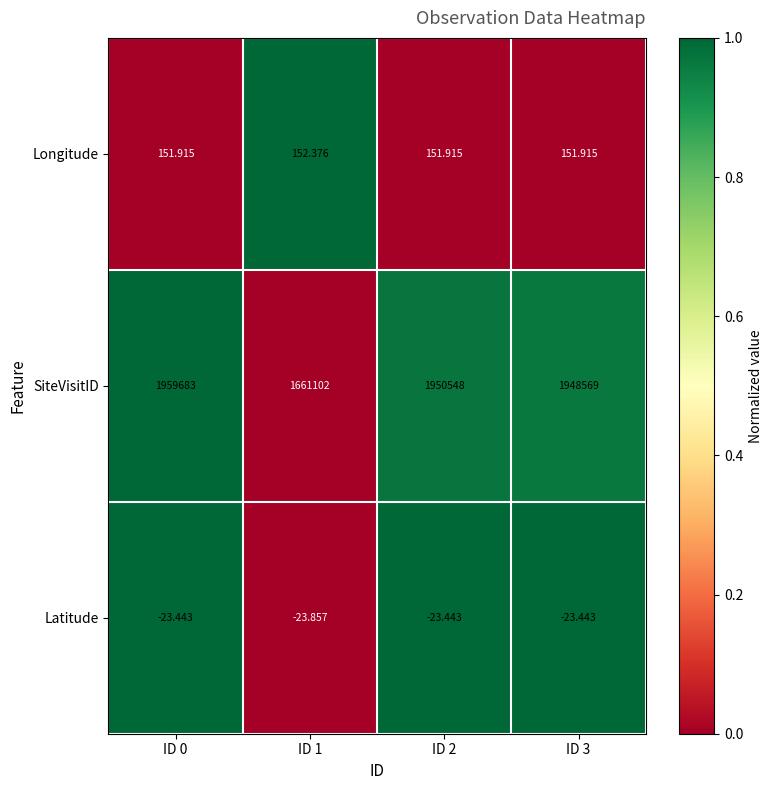

List the series in order of their peak value, lowest first.

Latitude, Longitude, SiteVisitID